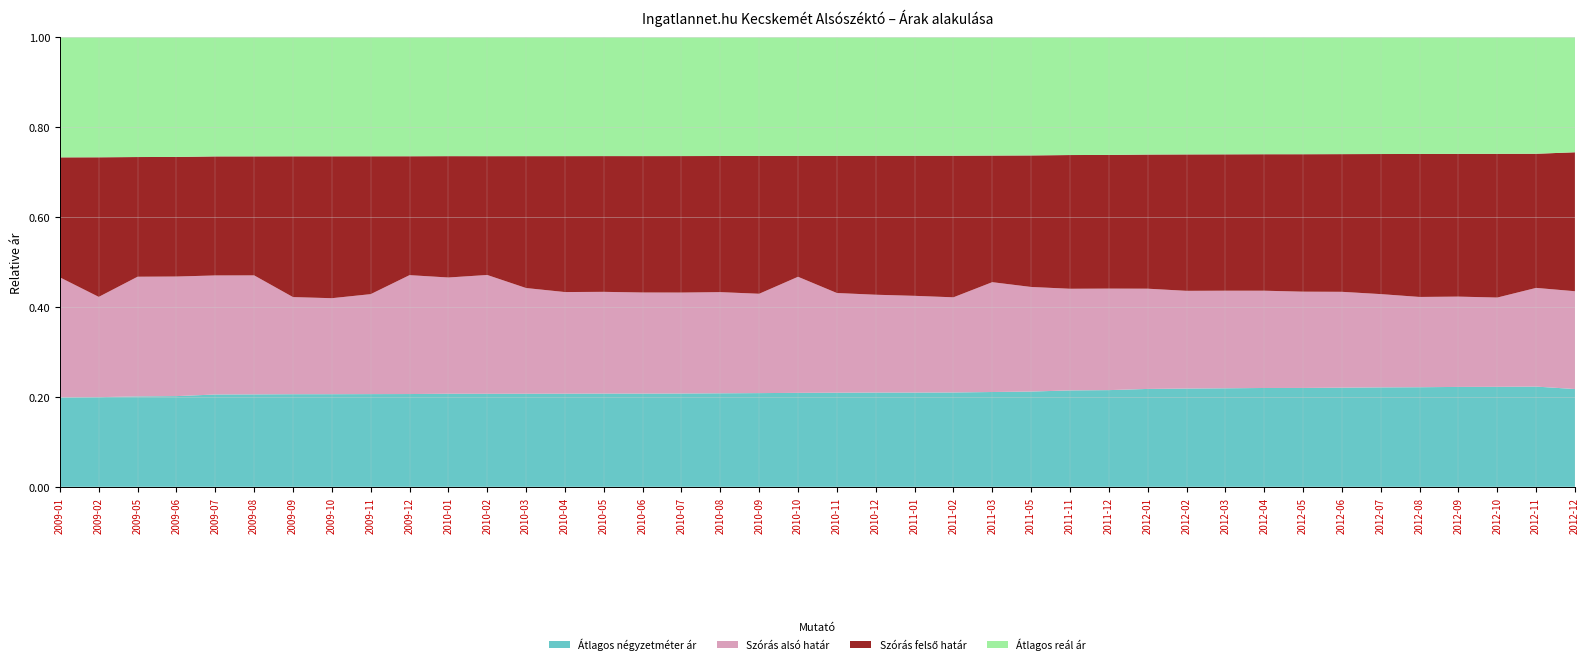

Reading left to right, extract all data points from this chart.

Átlagos négyzetméter ár: 2009-01=241061	2009-02=258746	2009-05=269748	2009-06=294117	2009-07=294117	2009-08=279411	2009-09=264705	2009-10=251862	2009-11=266568	2009-12=240628	2010-01=231902	2010-02=204262	2010-03=209995	2010-04=196273	2010-05=189954	2010-06=190909	2010-07=189762	2010-08=186775	2010-09=195398	2010-10=194540	2010-11=194540	2010-12=183744	2011-01=185719	2011-02=173340	2011-03=156729	2011-05=169816	2011-11=164277	2011-12=164277	2012-01=166022	2012-02=192731	2012-03=206749	2012-04=197200	2012-05=192417	2012-06=190538	2012-07=199053	2012-08=198047	2012-09=190150	2012-10=186236	2012-11=184745	2012-12=183000
Szórás alsó határ: 2009-01=323339	2009-02=289300	2009-05=356948	2009-06=387688	2009-07=379105	2009-08=359626	2009-09=277516	2009-10=260931	2009-11=287315	2009-12=308274	2010-01=289551	2010-02=260779	2010-03=238420	2010-04=214093	2010-05=207174	2010-06=206962	2010-07=205224	2010-08=201981	2010-09=207074	2010-10=240204	2010-11=206006	2010-12=190617	2011-01=190492	2011-02=174786	2011-03=181502	2011-05=186420	2011-11=173171	2011-12=172400	2012-01=169973	2012-02=191557	2012-03=204741	2012-04=194029	2012-05=187287	2012-06=184093	2012-07=186609	2012-08=179461	2012-09=171834	2012-10=166197	2012-11=181857	2012-12=183000
Szórás felső határ: 2009-01=323339	2009-02=402722	2009-05=356948	2009-06=387688	2009-07=379105	2009-08=359626	2009-09=402298	2009-10=385713	2009-11=396291	2009-12=308274	2010-01=302241	2010-02=260779	2010-03=297466	2010-04=286343	2010-05=276454	2010-06=279238	2010-07=277500	2010-08=271781	2010-09=287286	2010-10=250302	2010-11=283524	2010-12=270829	2011-01=275914	2011-02=260038	2011-03=209216	2011-05=234434	2011-11=227781	2011-12=227010	2012-01=227455	2012-02=267449	2012-03=286067	2012-04=272233	2012-05=267423	2012-06=264501	2012-07=280293	2012-08=284221	2012-09=271598	2012-10=267537	2012-11=247163	2012-12=260000
Átlagos reál ár: 2009-01=323339	2009-02=346011	2009-05=356948	2009-06=387688	2009-07=379105	2009-08=359626	2009-09=339907	2009-10=323322	2009-11=341803	2009-12=308274	2010-01=295896	2010-02=260779	2010-03=267943	2010-04=250218	2010-05=241814	2010-06=243100	2010-07=241362	2010-08=236881	2010-09=247180	2010-10=245253	2010-11=244765	2010-12=230723	2011-01=233203	2011-02=217412	2011-03=195359	2011-05=210427	2011-11=200476	2011-12=199705	2012-01=198714	2012-02=229503	2012-03=245404	2012-04=233131	2012-05=227355	2012-06=224297	2012-07=233451	2012-08=231841	2012-09=221716	2012-10=216867	2012-11=214510	2012-12=215000